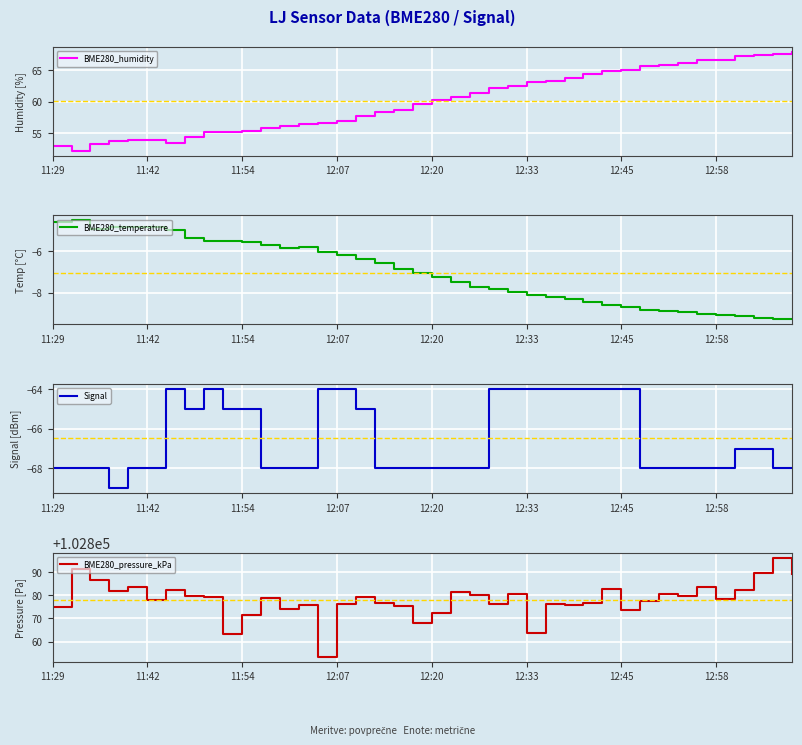

Which series has the largest total across all categories?

BME280_pressure_kPa